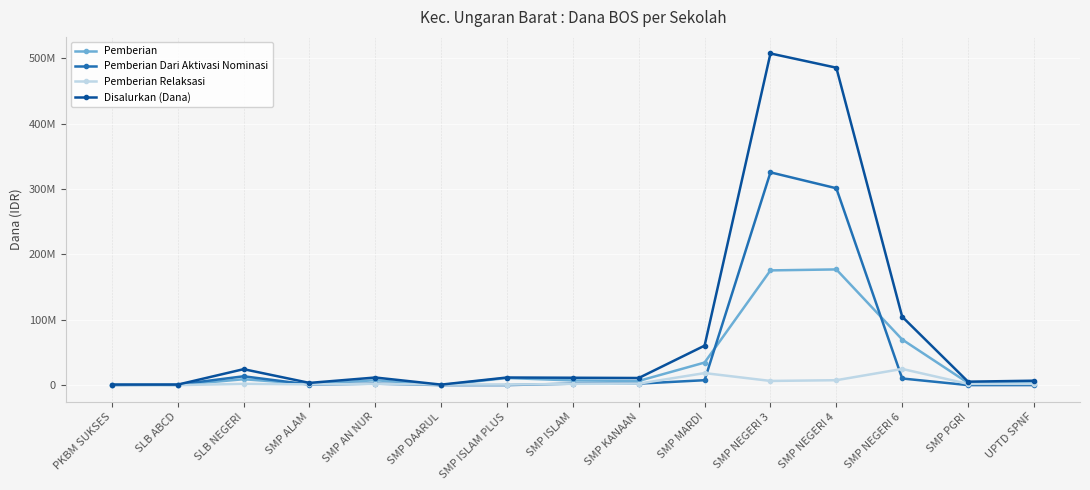

True or false: Pemberian and Disalurkan (Dana) cross at least once.

False